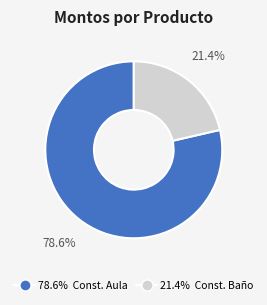

Does any single category account for the majority?

Yes